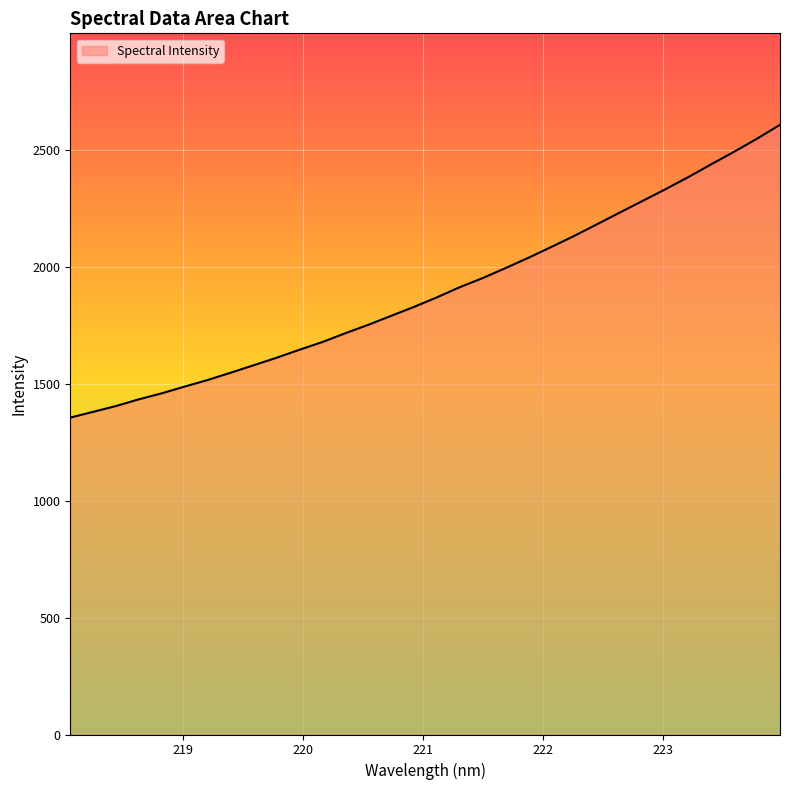

What is the difference between the maximum and minimum values?

1252.1